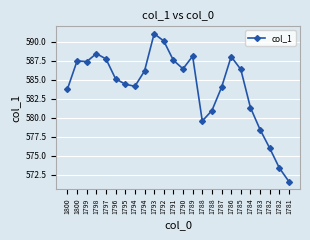

What is the difference between the maximum and minimum values?

19.5